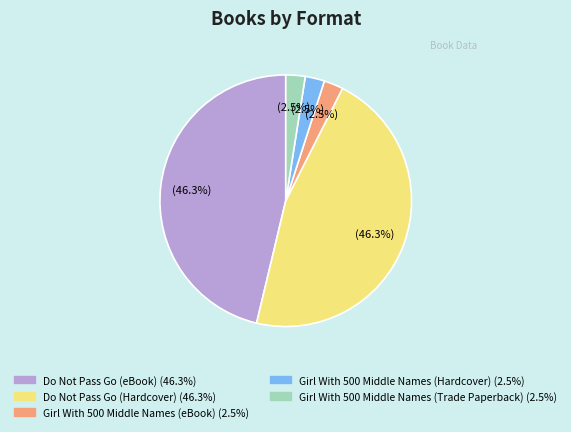

Do Do Not Pass Go (eBook) and Girl With 500 Middle Names (eBook) together represent more than half of the pie?

No